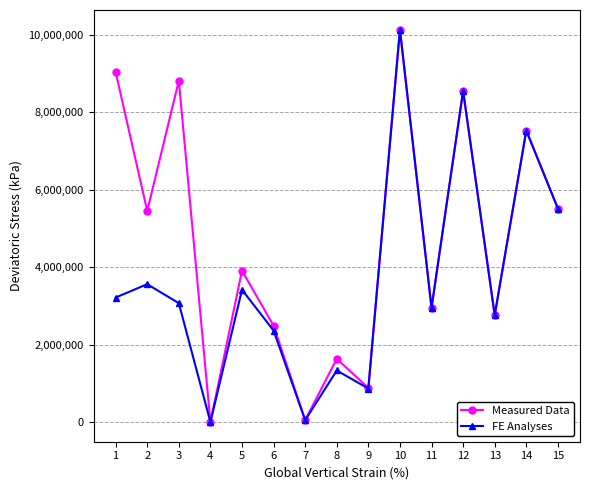

How many interior local peaks does the Measured Data series have?

6